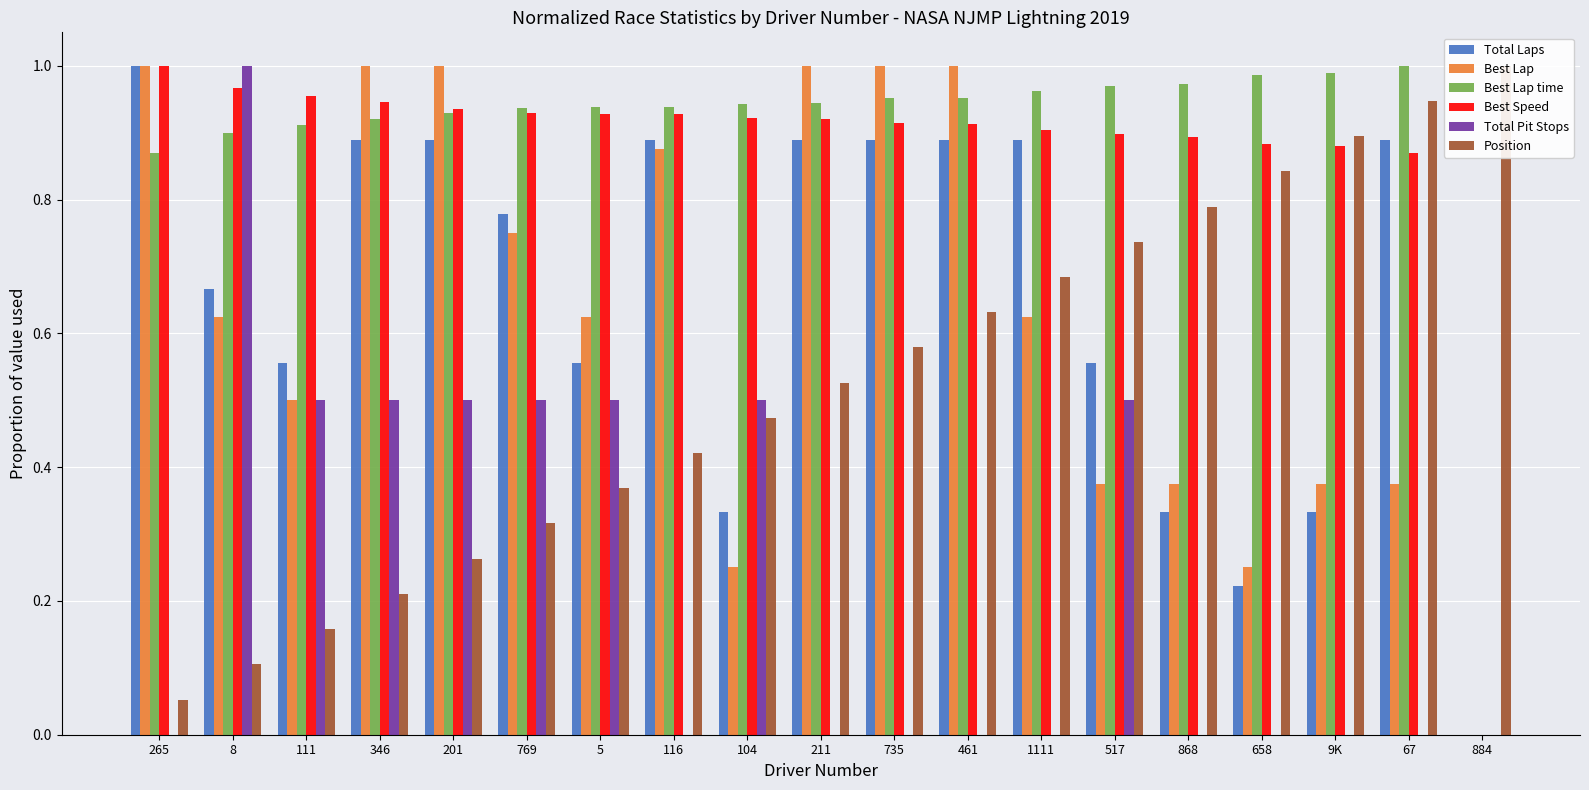

What are all the series names shown in the legend?

Total Laps, Best Lap, Best Lap time, Best Speed, Total Pit Stops, Position